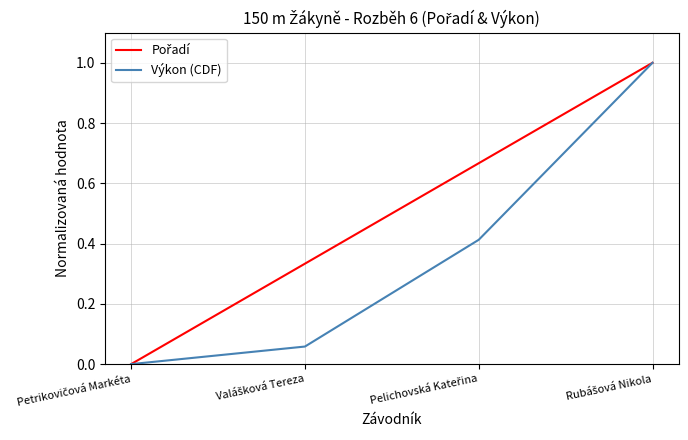

How many values in the Výkon (CDF) series exceed 0?

3